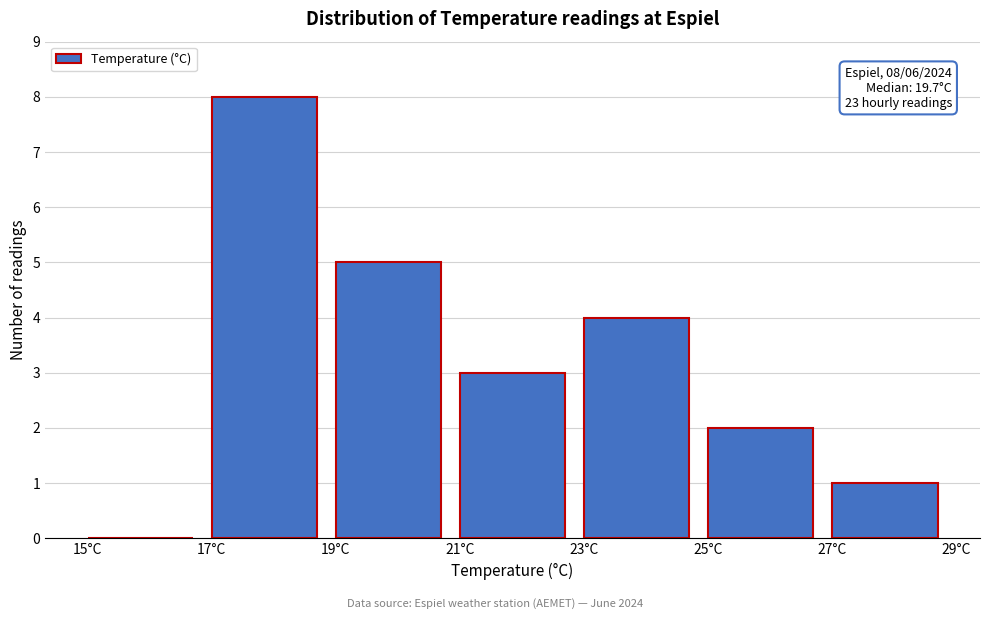

Over which range of the x-axis is the bar tallest?

17 to 19